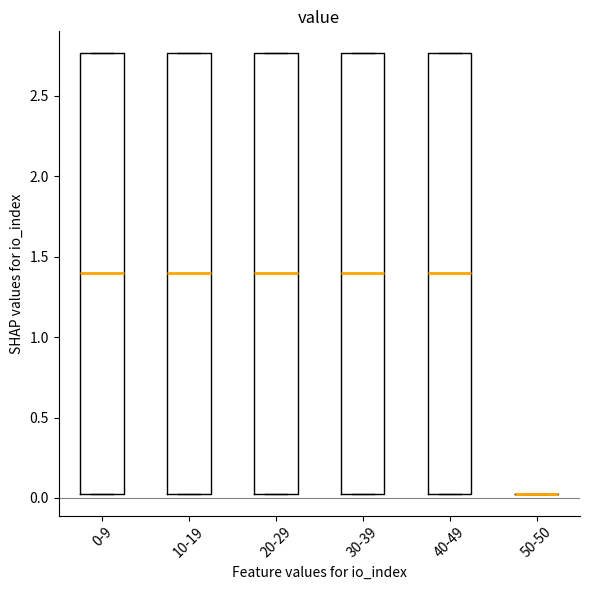

Where is the lower edge of the box for 0-9 on the y-axis? The values are not printed on the chart, so give them approximately, as read against the axis.

0.05